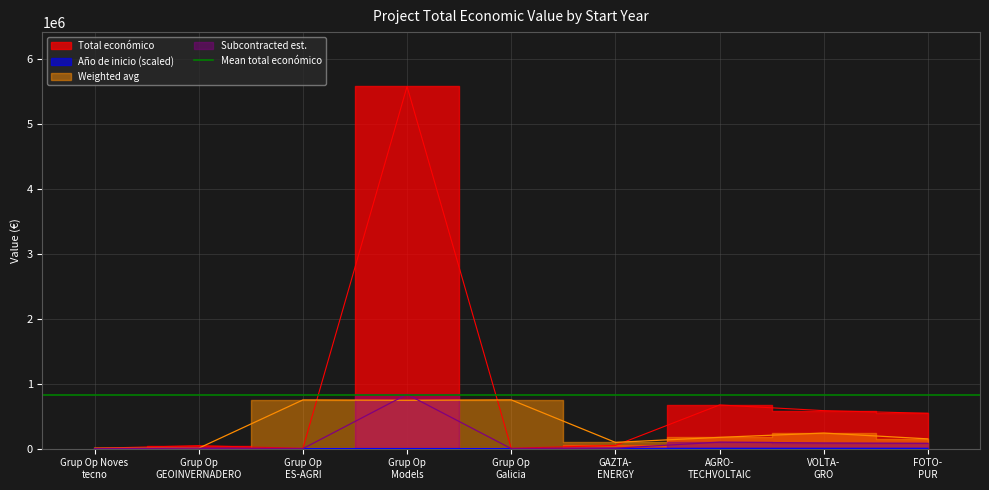

Count the Año de inicio values in the range 1000 to 4500.

8